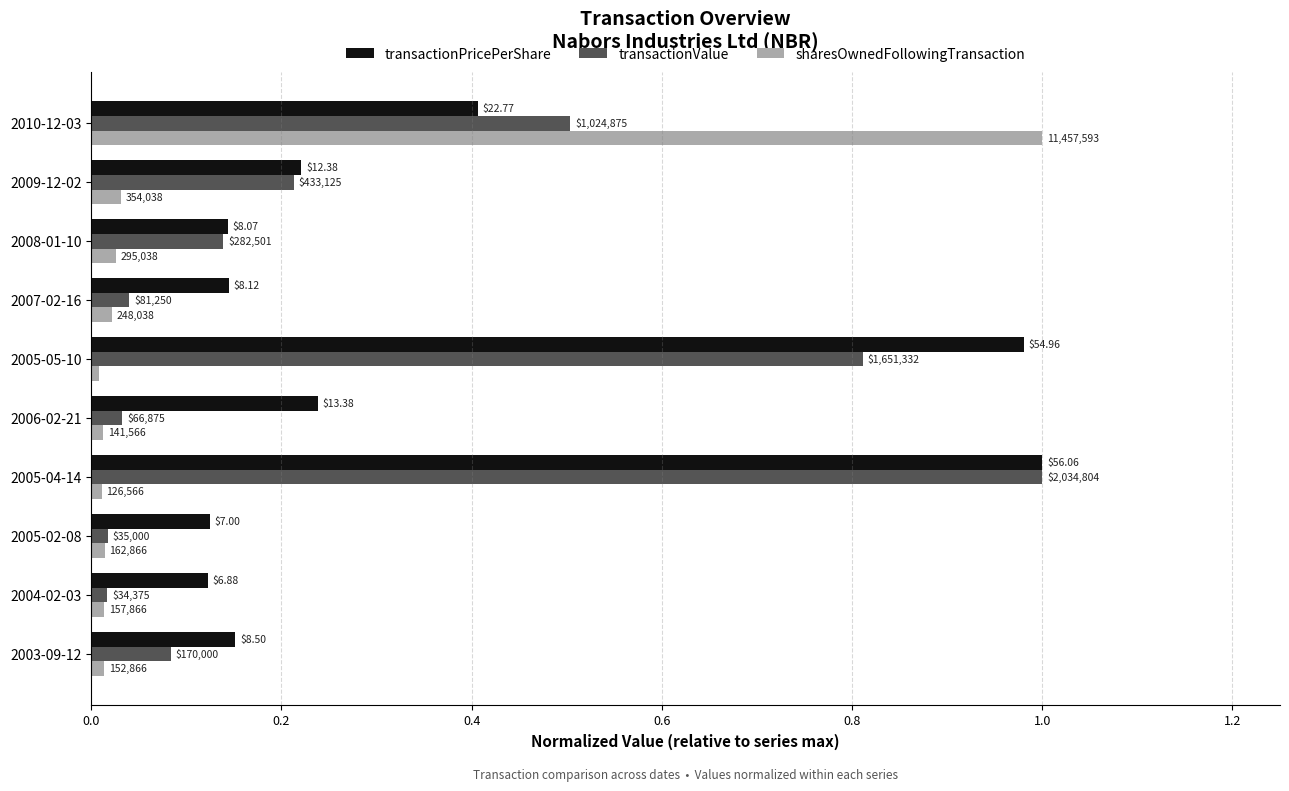

Rank the series by their average value, from lowest to highest.

sharesOwnedFollowingTransaction, transactionValue, transactionPricePerShare